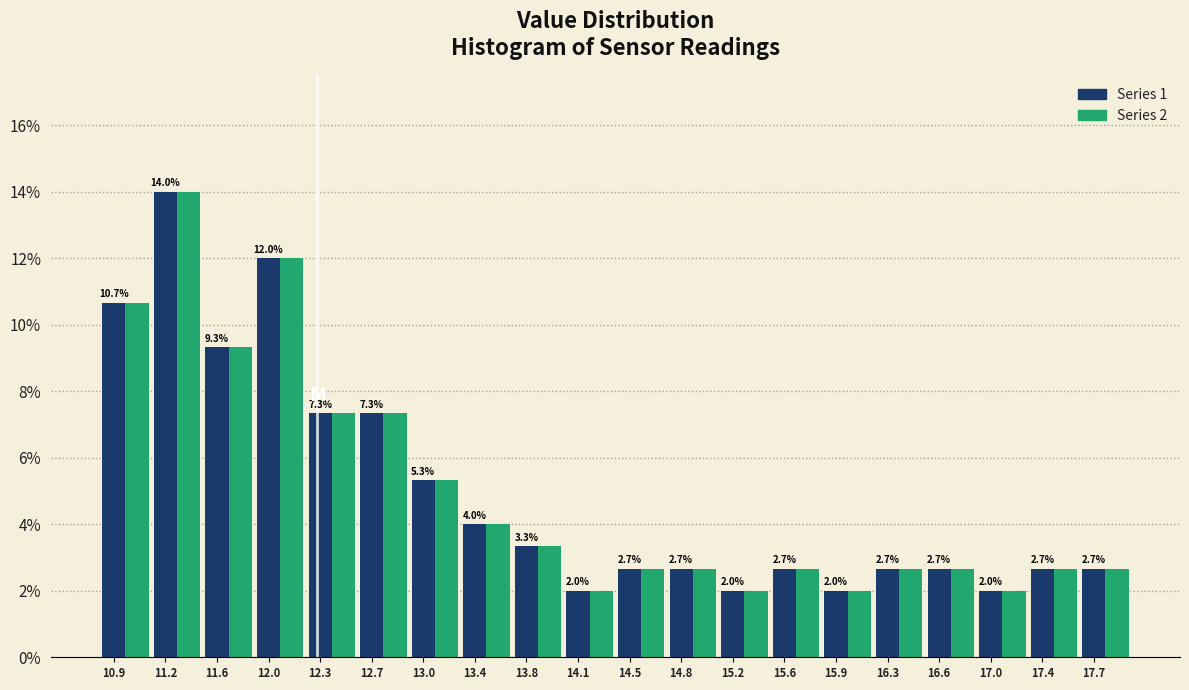

The Series 1 series shows 9.3 at 11.6. True or false?

True